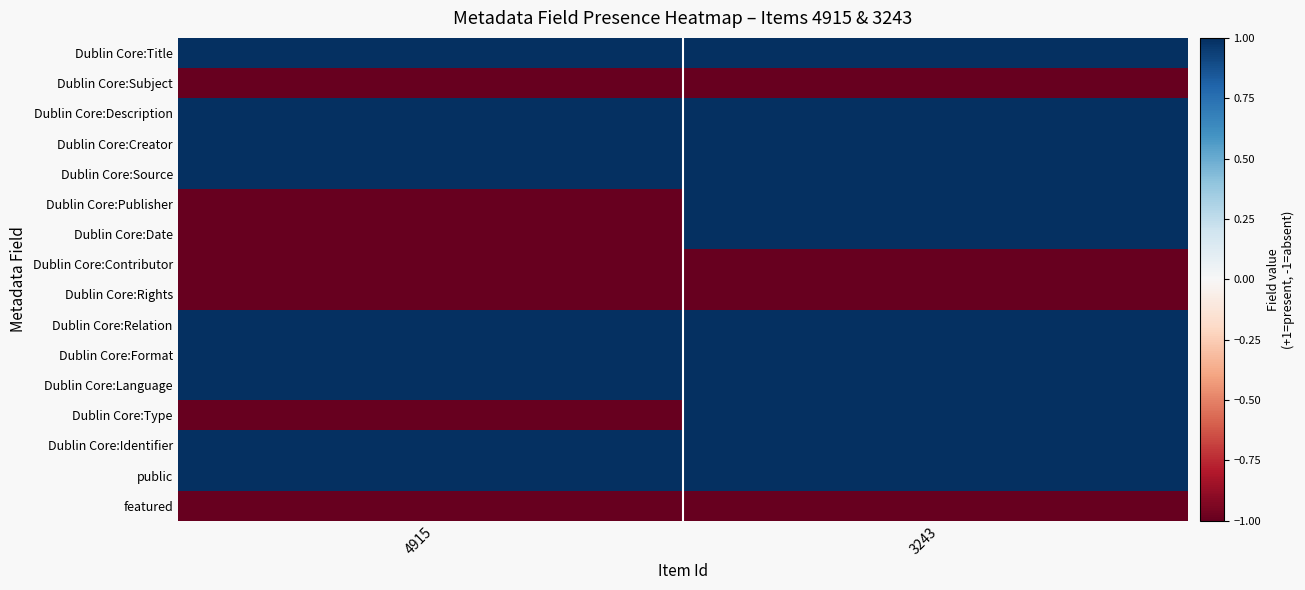

Reading left to right, transcribe all the data shown in this chart.

Dublin Core:Title: 1	1
Dublin Core:Subject: 0	0
Dublin Core:Description: 1	1
Dublin Core:Creator: 1	1
Dublin Core:Source: 1	1
Dublin Core:Publisher: 0	1
Dublin Core:Date: 0	1
Dublin Core:Contributor: 0	0
Dublin Core:Rights: 0	0
Dublin Core:Relation: 1	1
Dublin Core:Format: 1	1
Dublin Core:Language: 1	1
Dublin Core:Type: 0	1
Dublin Core:Identifier: 1	1
public: 1	1
featured: 0	0